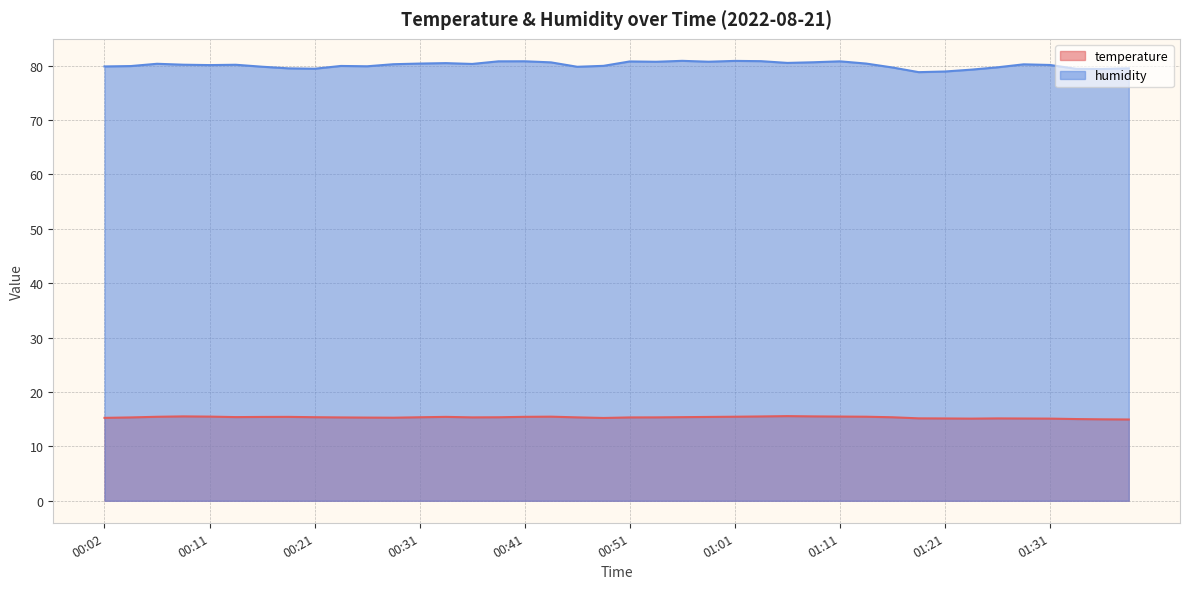

What is the sum of all humidity values?

3203.7